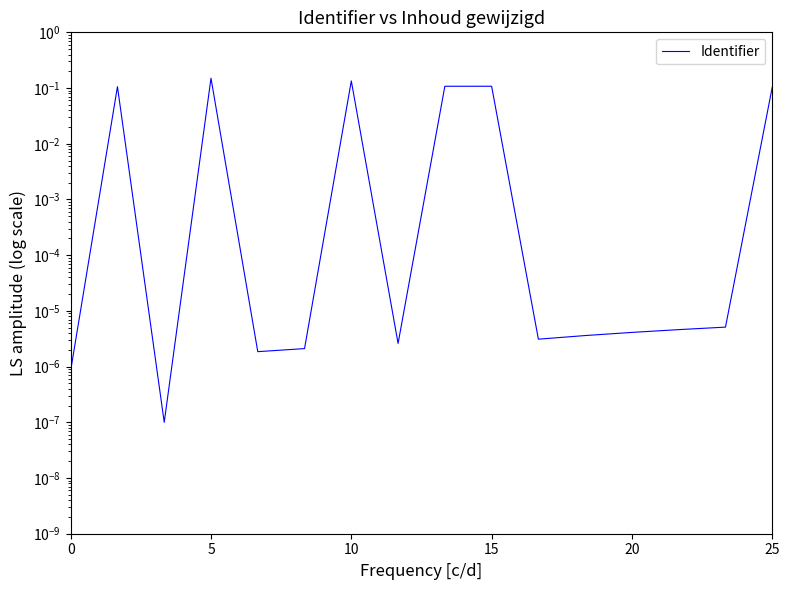

How many points are lower than both their immediate neighbors (excluding endpoints)?

4